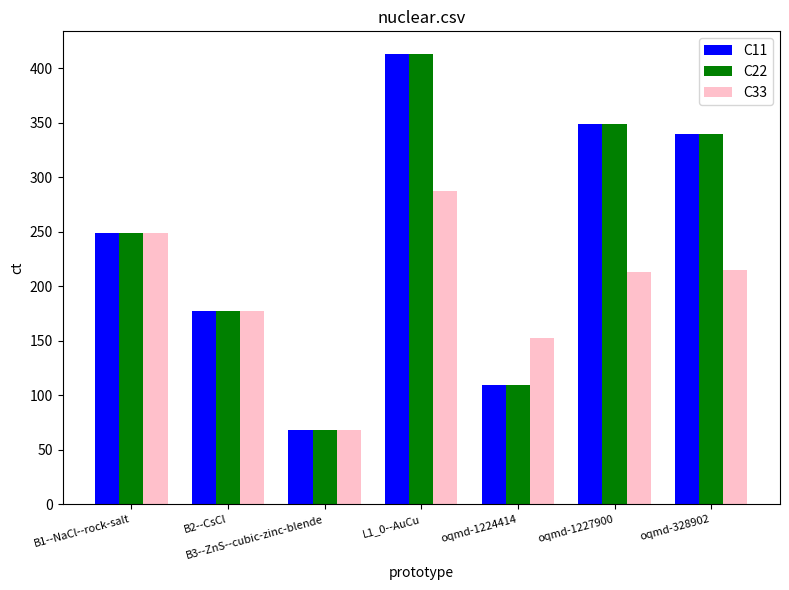

Rank the categories by C11 value from lowest to highest.

B3--ZnS--cubic-zinc-blende, oqmd-1224414, B2--CsCl, B1--NaCl--rock-salt, oqmd-328902, oqmd-1227900, L1_0--AuCu